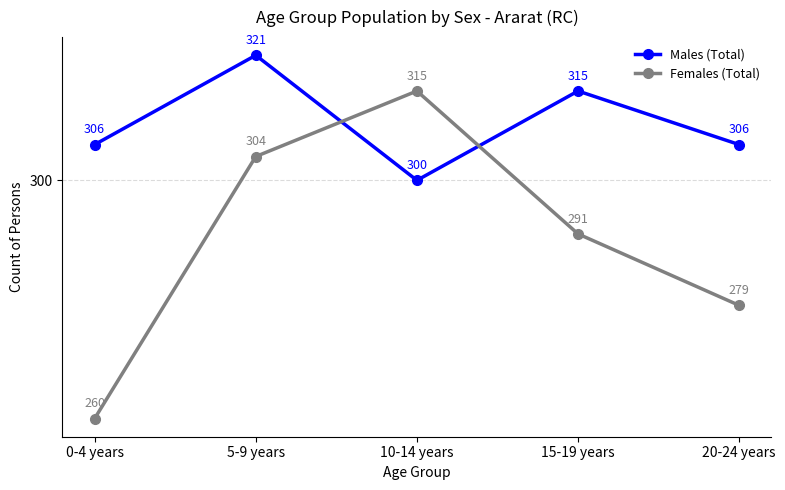

What is the average value of the Males (Total) series?

310